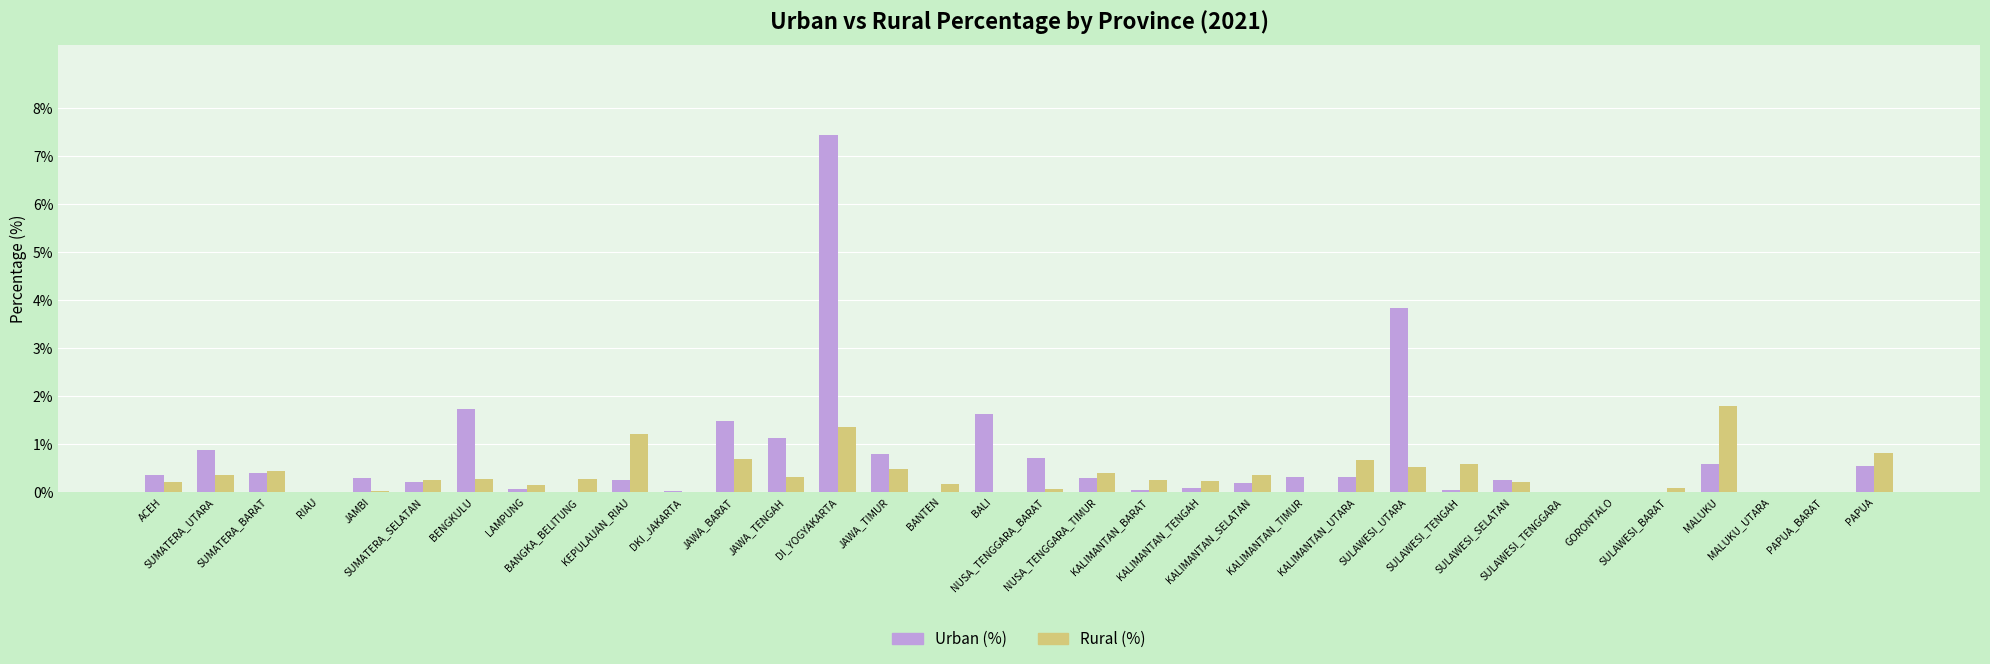

Are the bars grouped side by side (vs. stacked)?

Yes